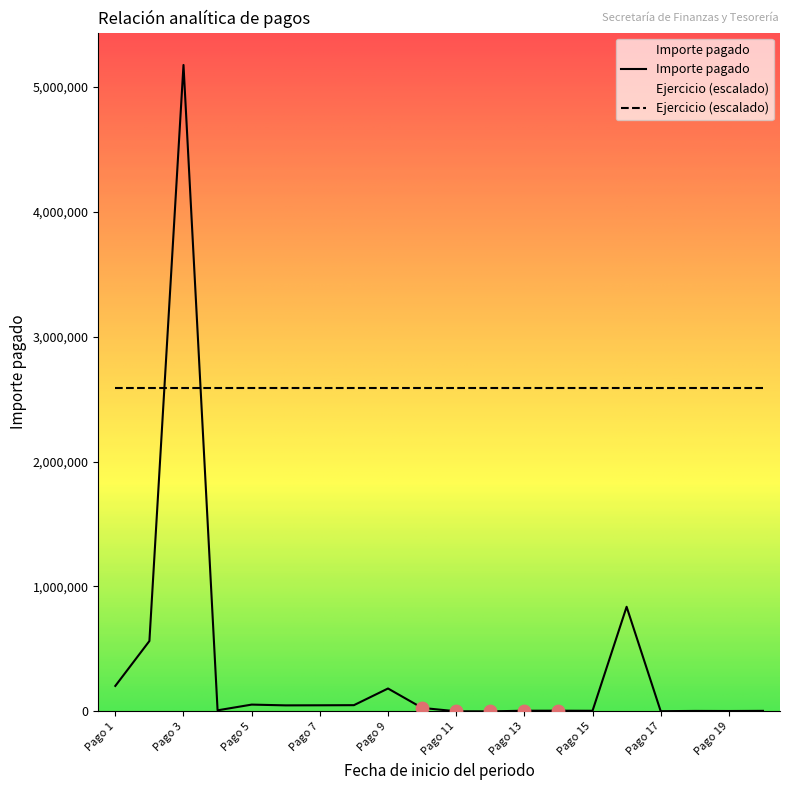

List the series in order of their overall mean, highest first.

Ejercicio (escalado), Importe pagado